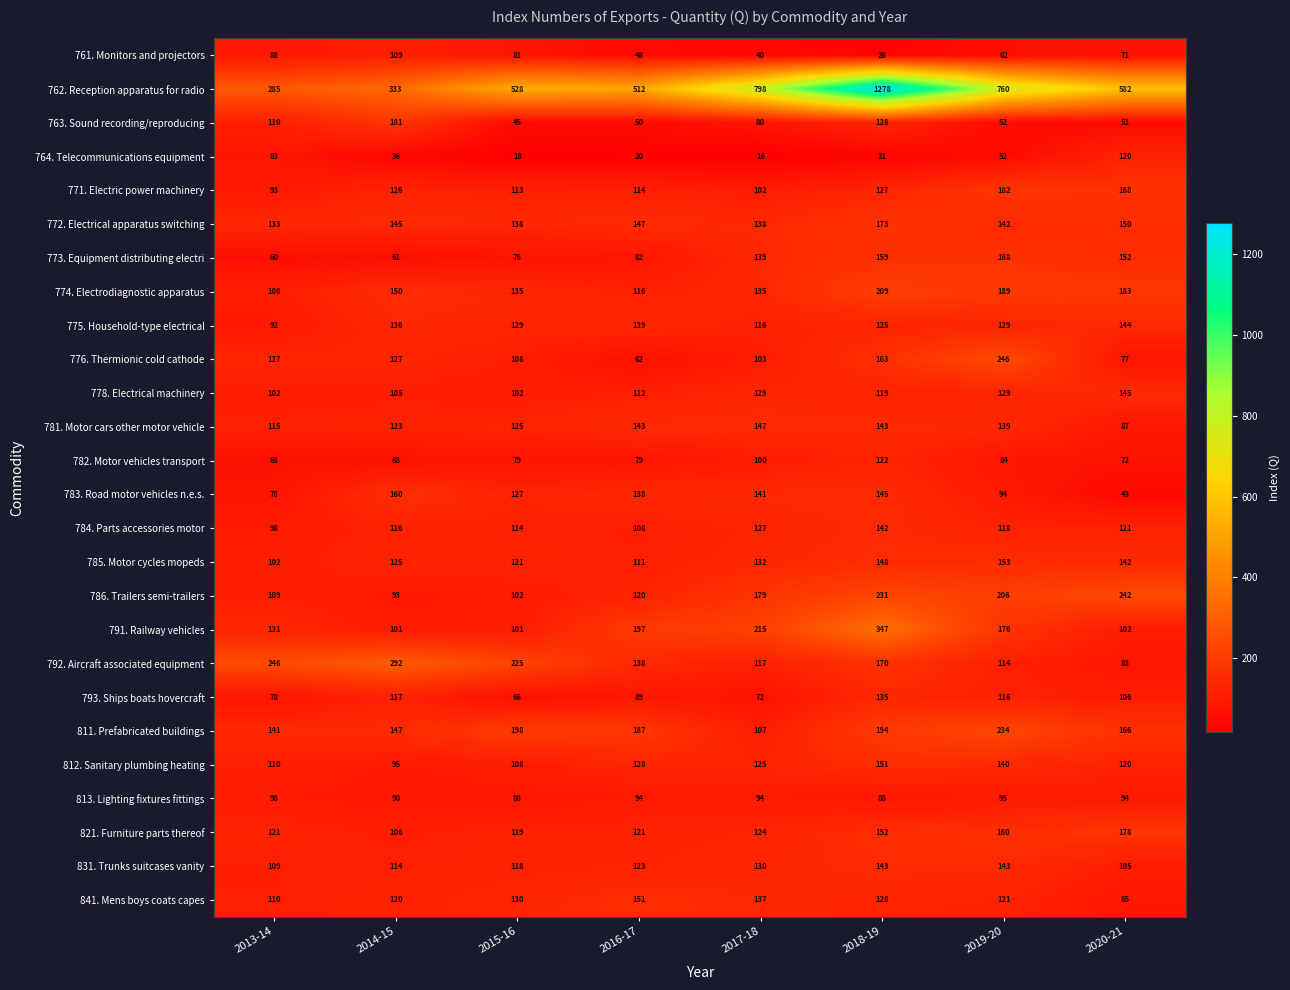

What is the spread (max minus min) of values at 2017-18?

782